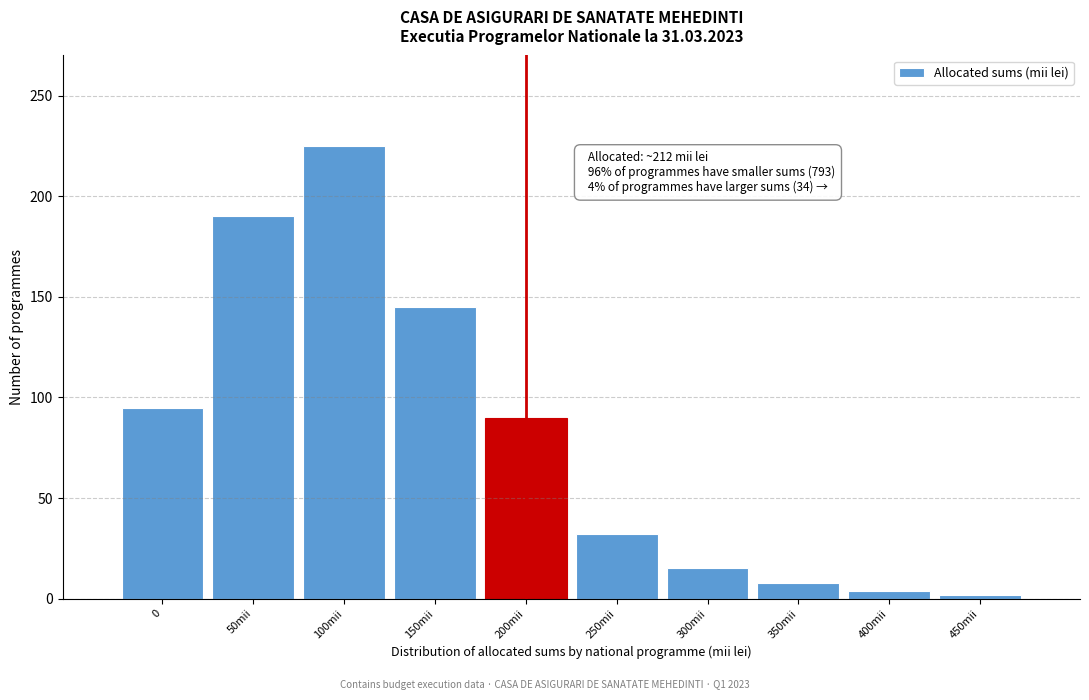

Reading left to right, what are all the values shown in this chart?

95	190	225	145	90	32	15	8	4	2